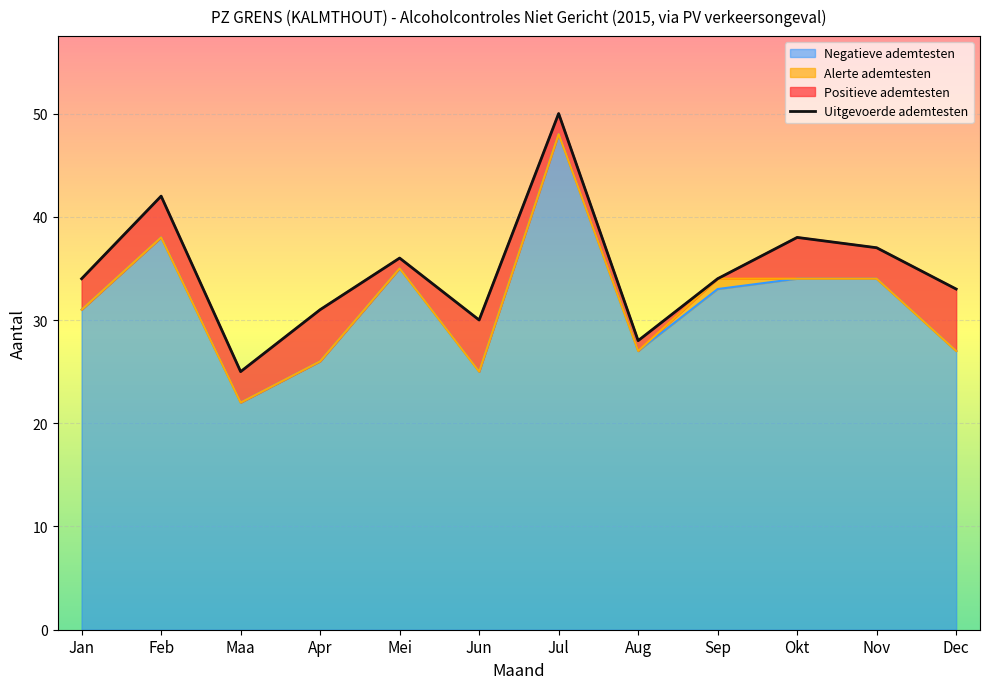

The Negatieve ademtesten series shows 19 at Aug. True or false?

False